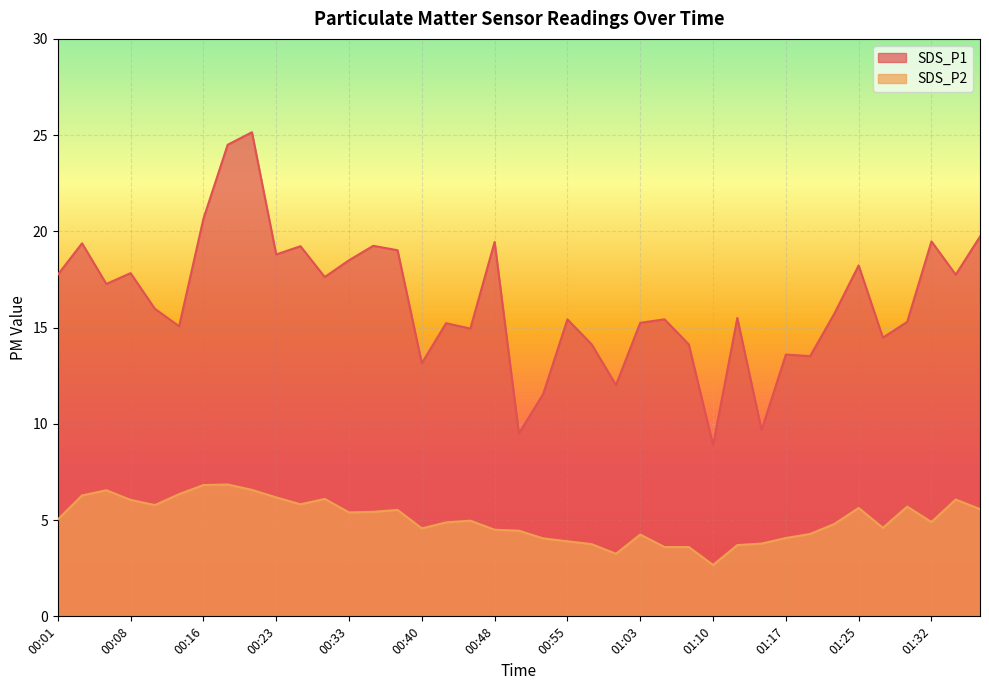

What is the difference between the maximum and minimum values in the SDS_P1 series?

16.2